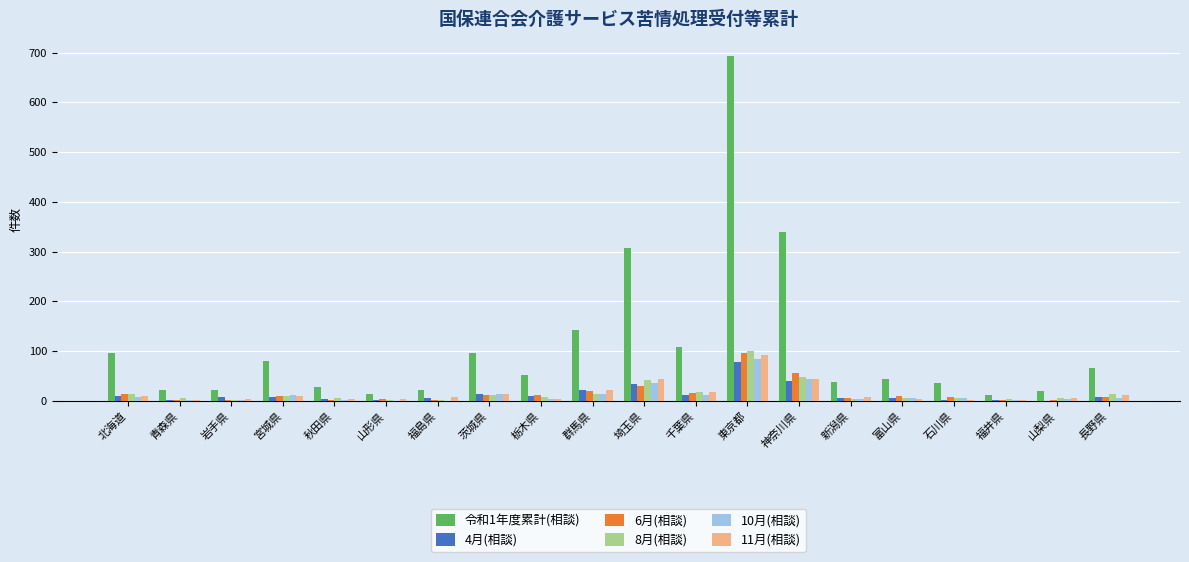

What is the total value across all series at 埼玉県?

492